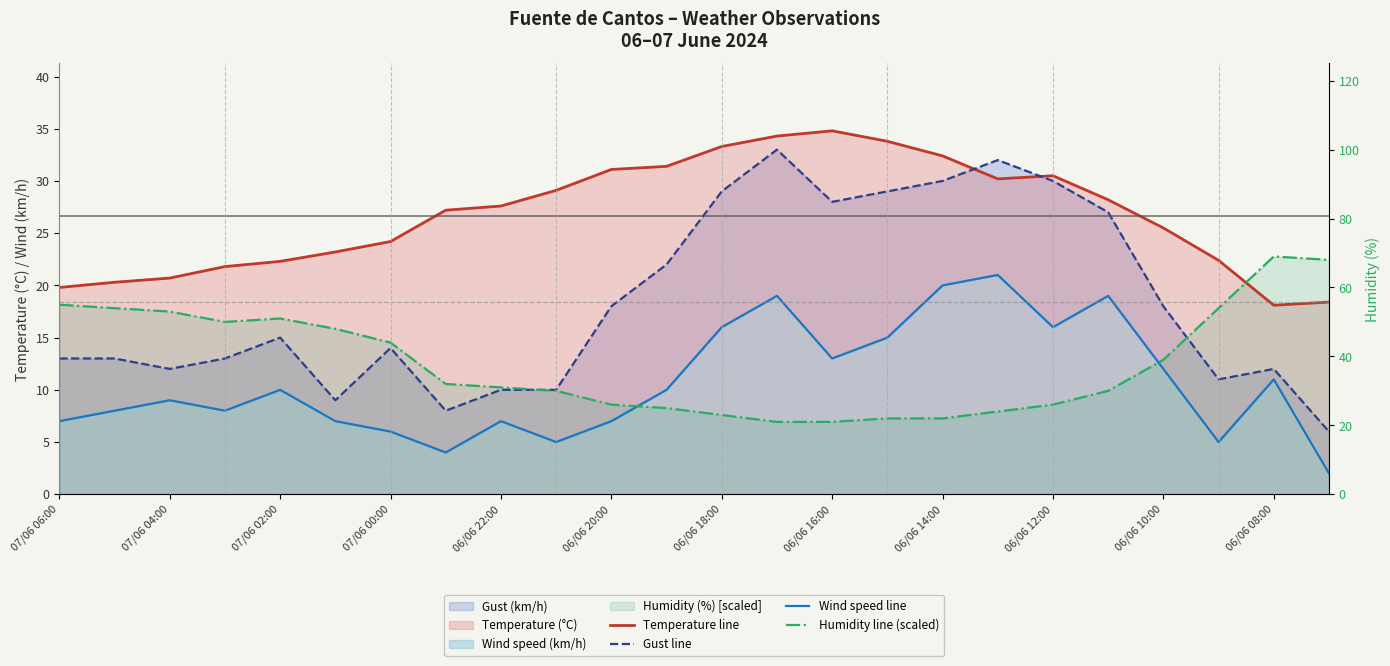

What is the maximum value for Wind speed line?

21.0